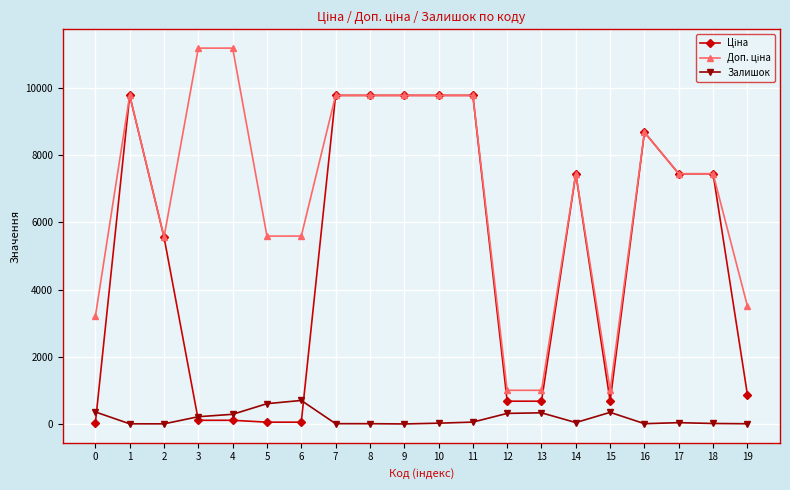

What is the highest value of the Залишок series?

702.0